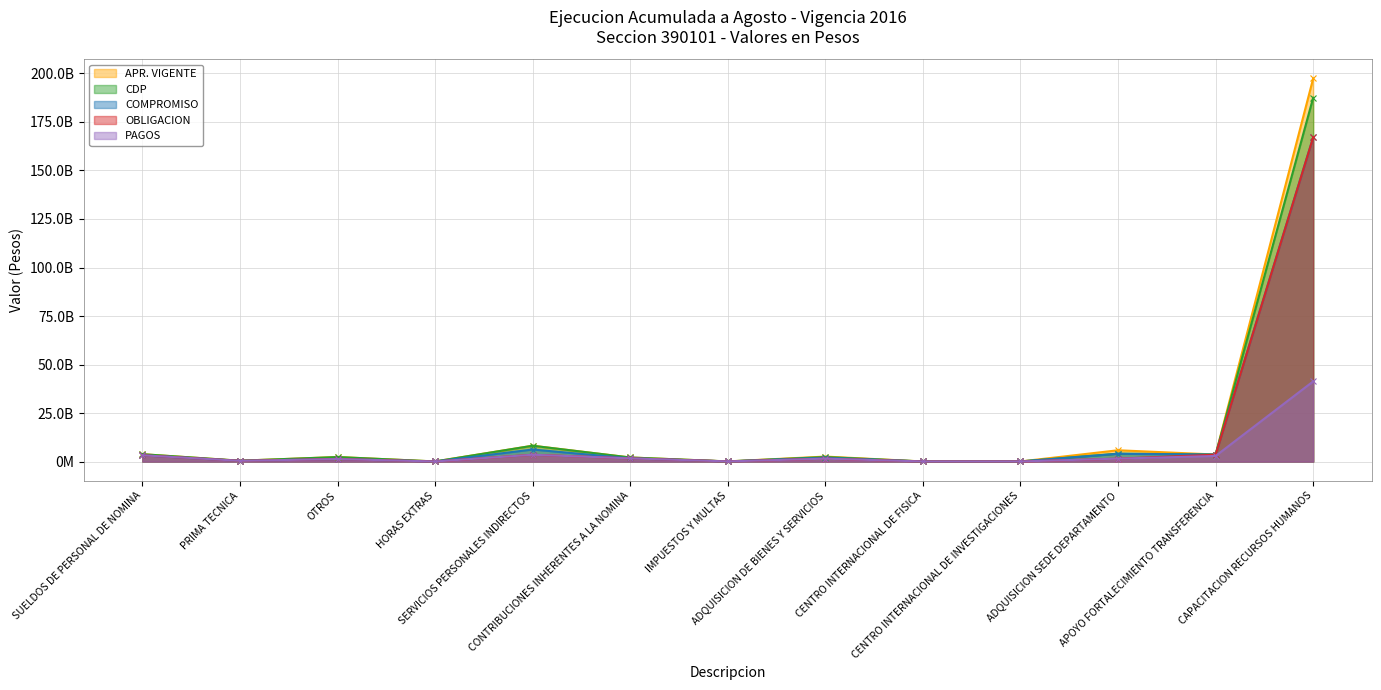

What is the difference between the second highest and second lowest values in the COMPROMISO series?

6159949819